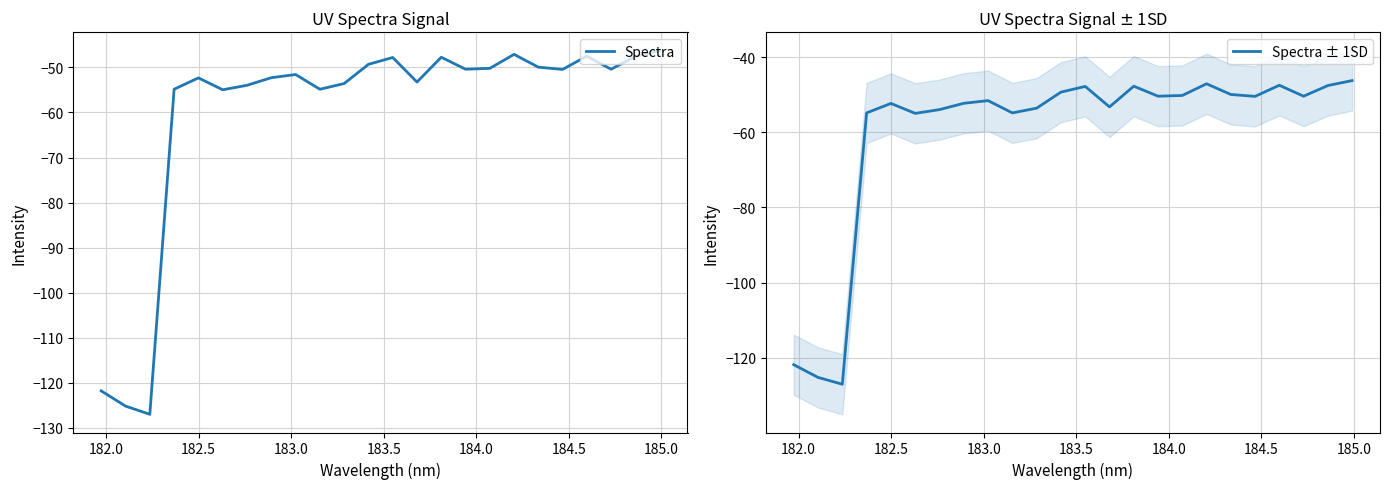

What is the value of the Spectra point at the 20th from the left?

-50.4